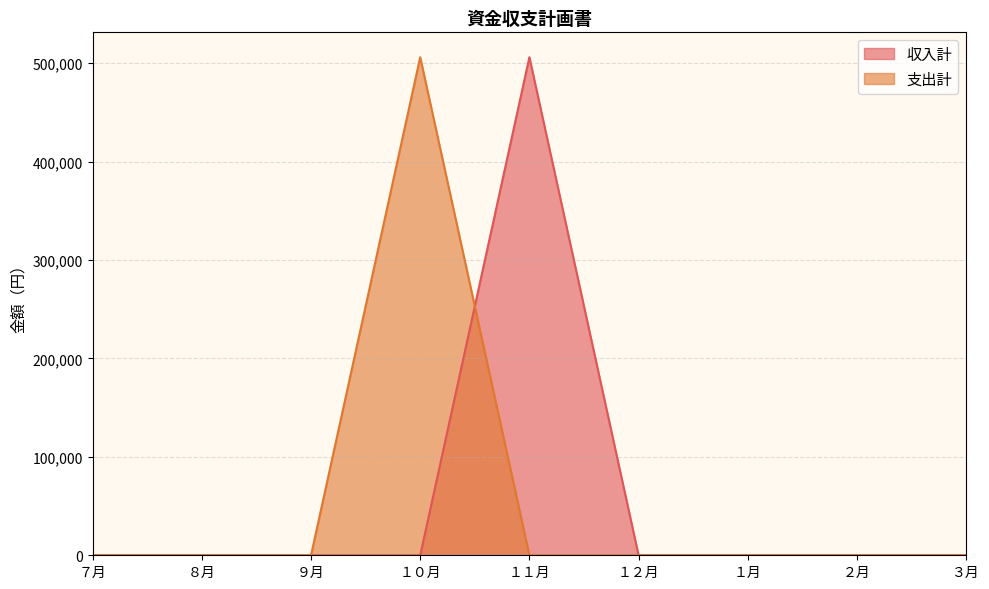

Which series has the largest total across all categories?

収入計